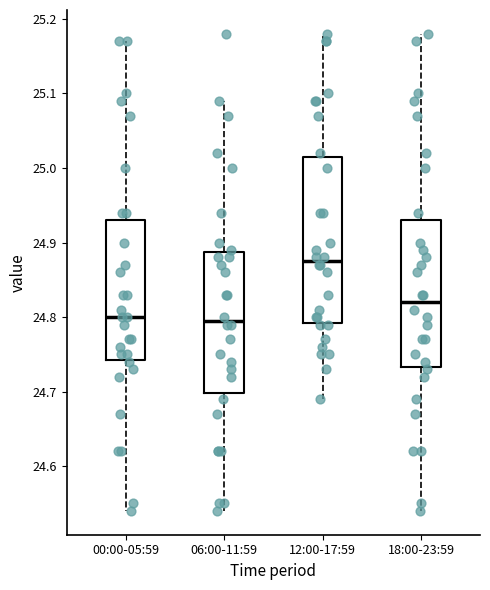

Reading left to right, read every box against the y-axis: the position of its median line, the range the box covers, and the ends of its whiskers. The values are not printed on the chart, so give them approximately, as read against the axis.

00:00-05:59: median 24.80, box 24.74 to 24.93, whiskers 24.54 to 25.17
06:00-11:59: median 24.80, box 24.70 to 24.89, whiskers 24.54 to 25.09
12:00-17:59: median 24.88, box 24.79 to 25.02, whiskers 24.69 to 25.18
18:00-23:59: median 24.82, box 24.73 to 24.93, whiskers 24.54 to 25.18